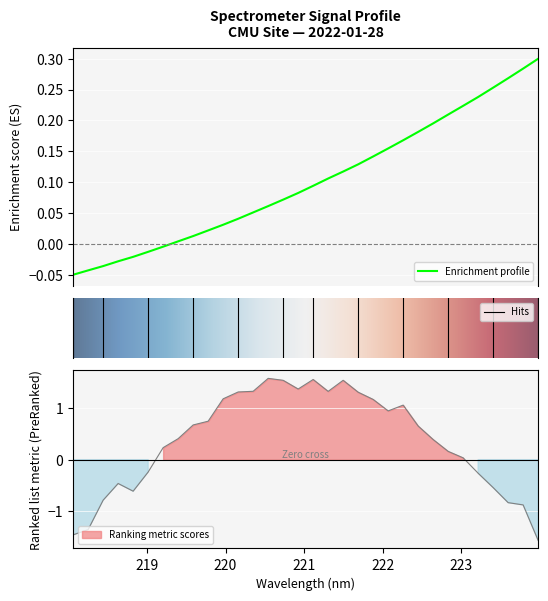

What is the greatest value displayed?

0.3